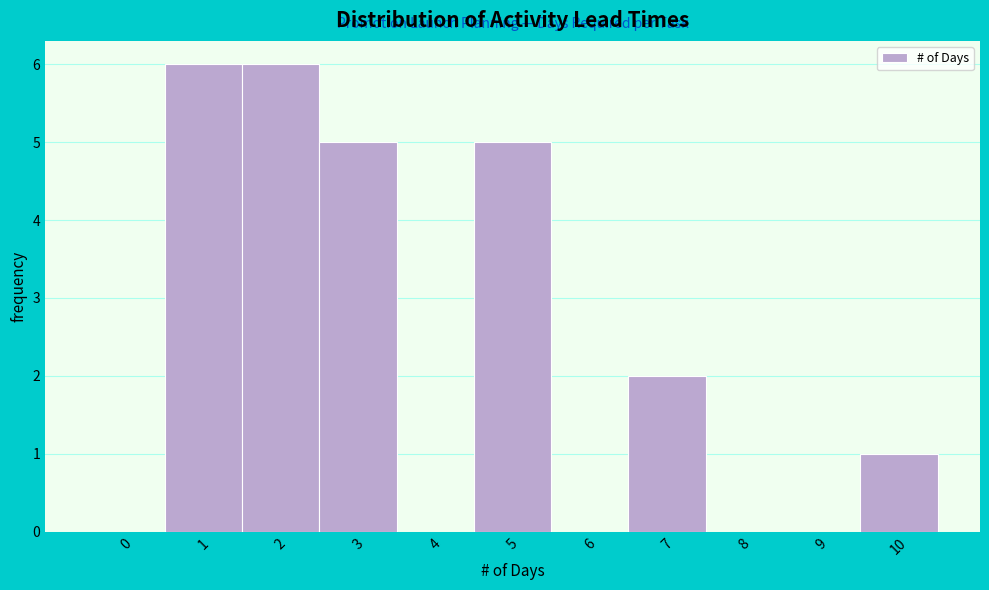

Reading left to right, what are all the values shown in this chart?

0=0	1=6	2=6	3=5	4=0	5=5	6=0	7=2	8=0	9=0	10=1